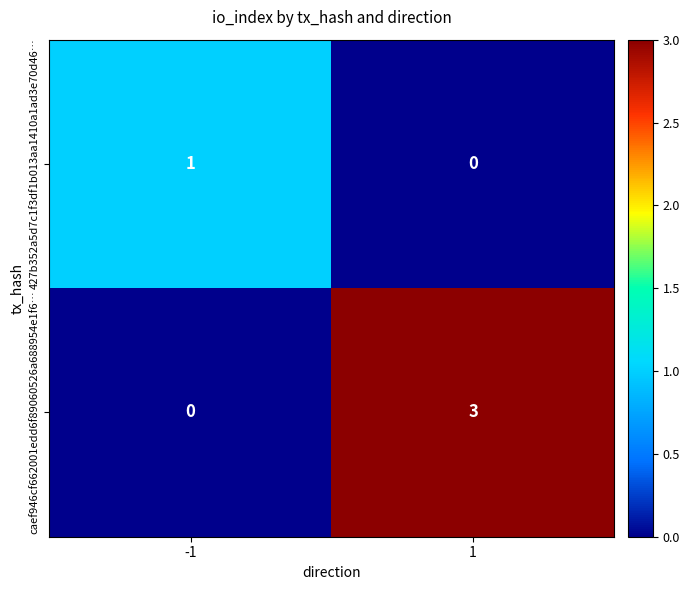

Which category has the highest value across all series?

1